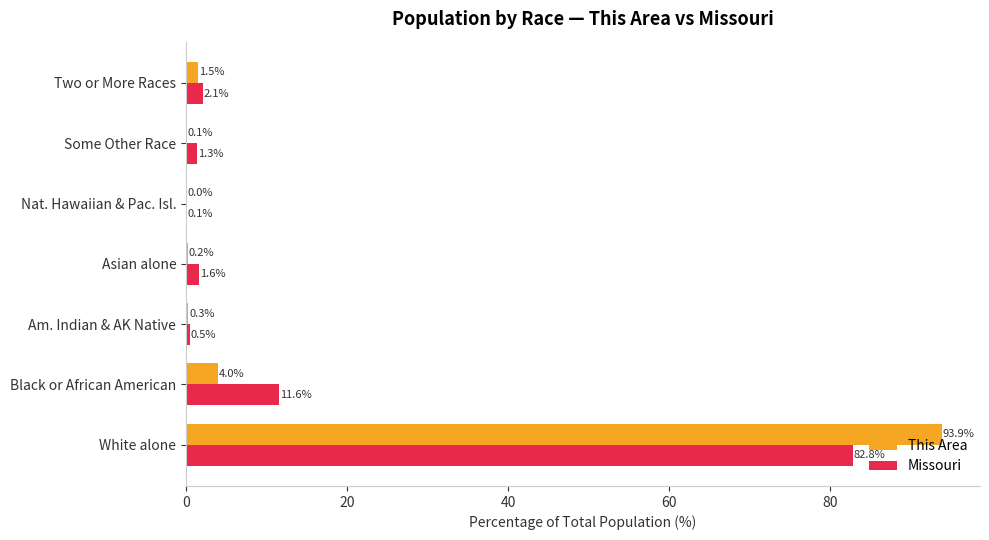

What is the greatest value displayed?

93.9